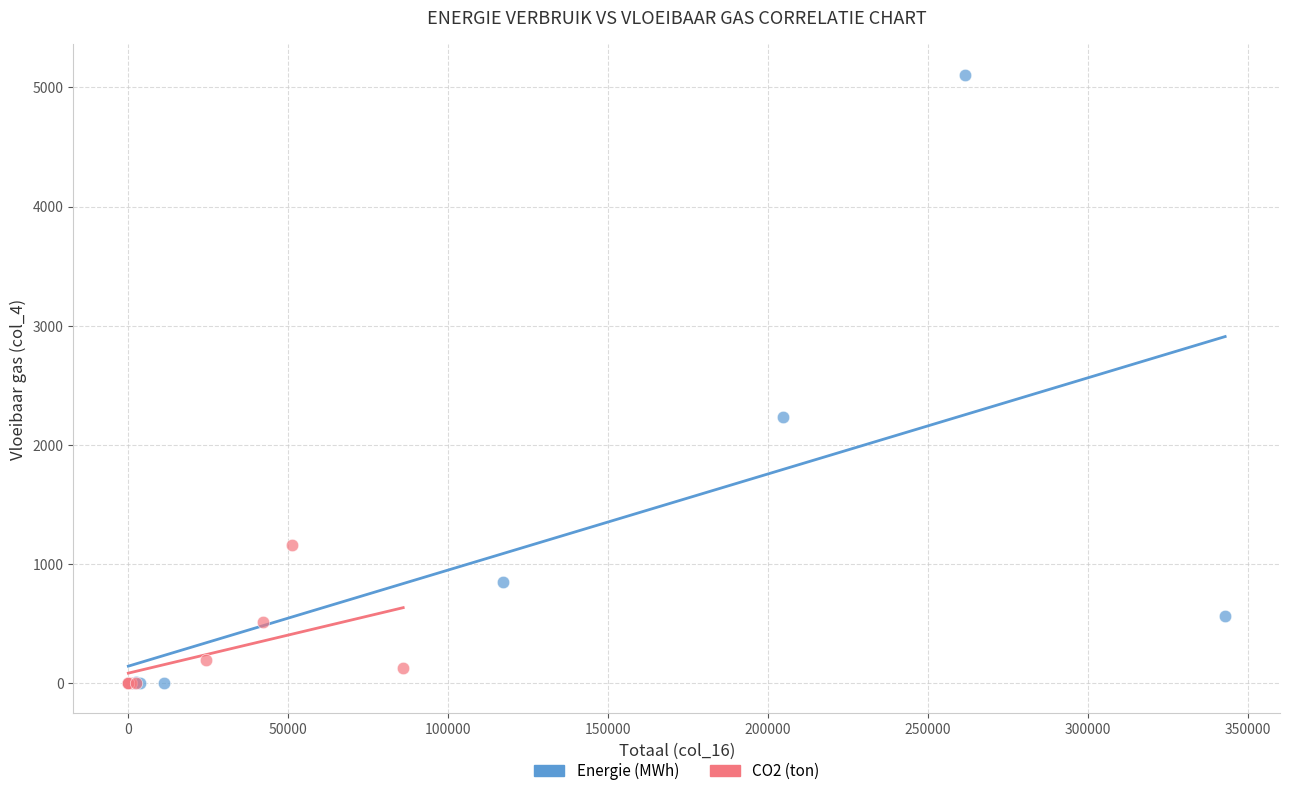

Which series reaches the maximum Y coordinate?

Energie (MWh)